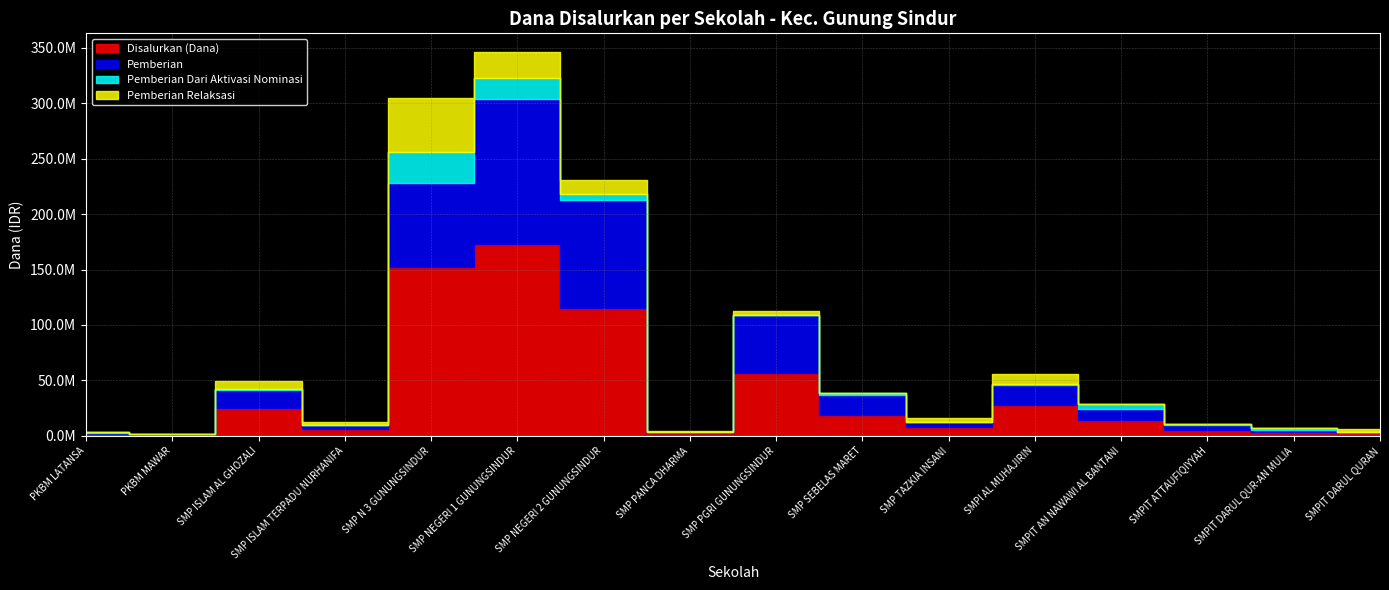

At which label is Disalurkan (Dana) closest to 86812500?

SMP NEGERI 2 GUNUNGSINDUR